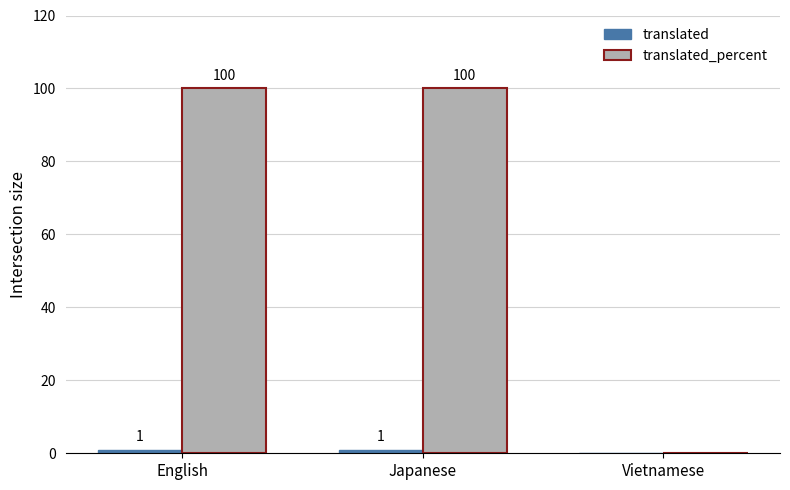

Which label corresponds to the smallest value in the chart?

Vietnamese